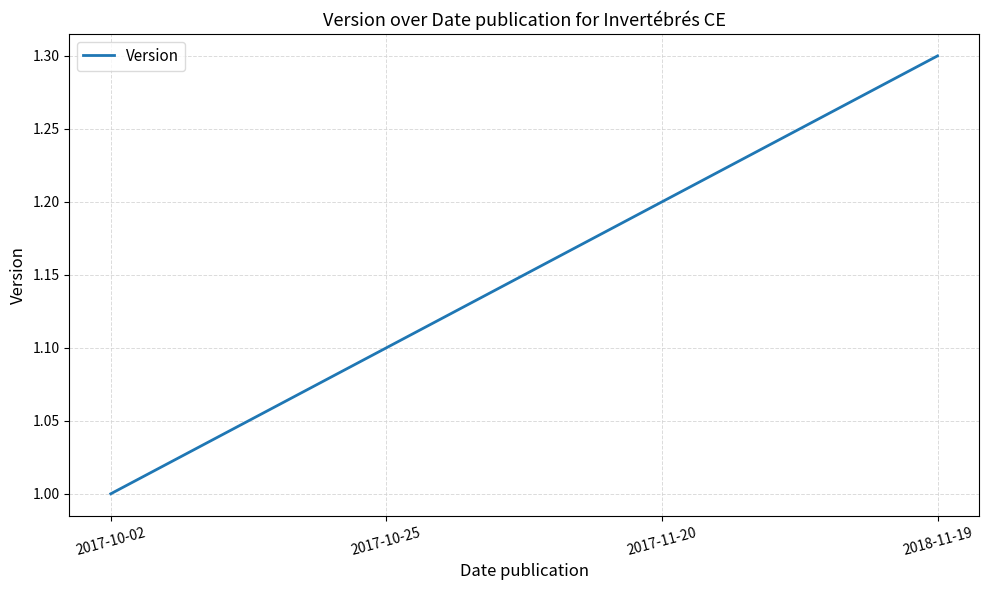

The value at 2017-10-25 is 1.1. True or false?

True